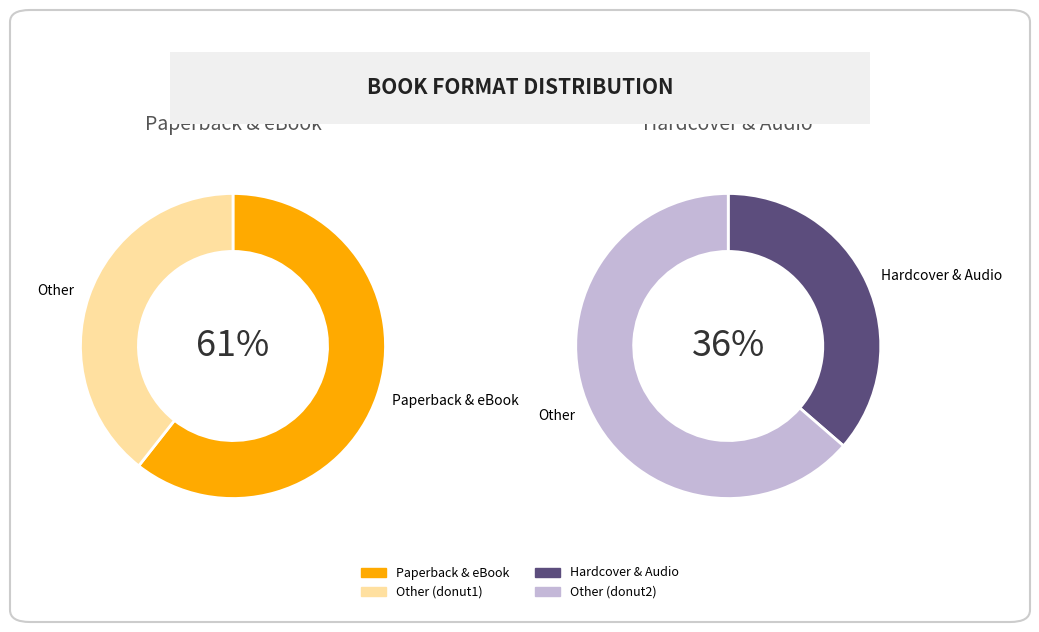

Does any single category account for the majority?

No